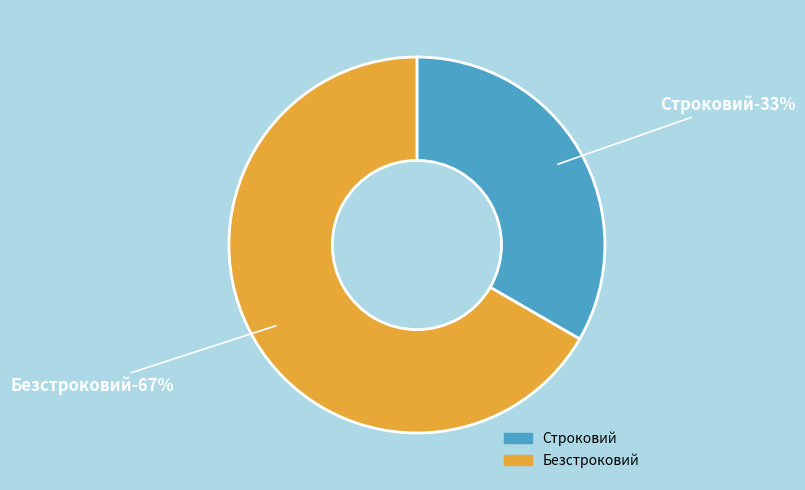

Which category has the biggest portion of the pie?

Безстроковий